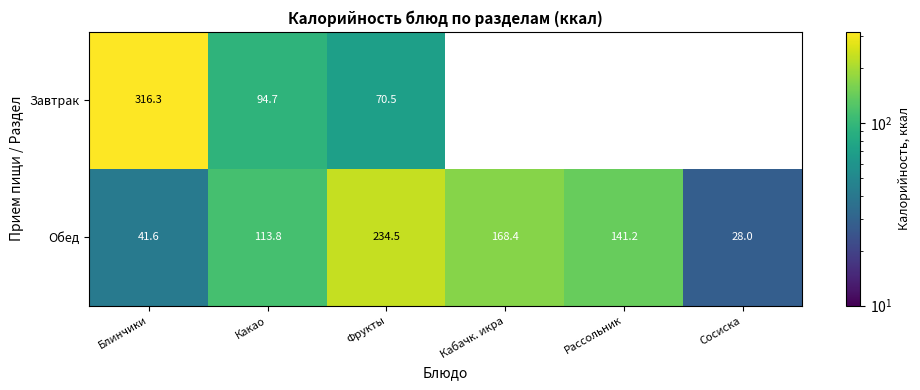

Rank the series at Фрукты from lowest to highest value.

Завтрак, Обед